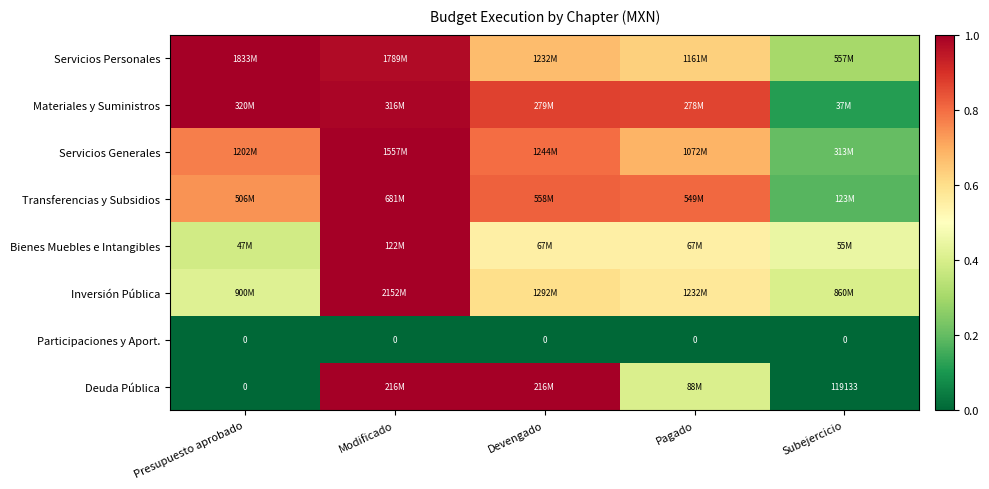

What is the minimum value for Materiales y Suministros?

0.1